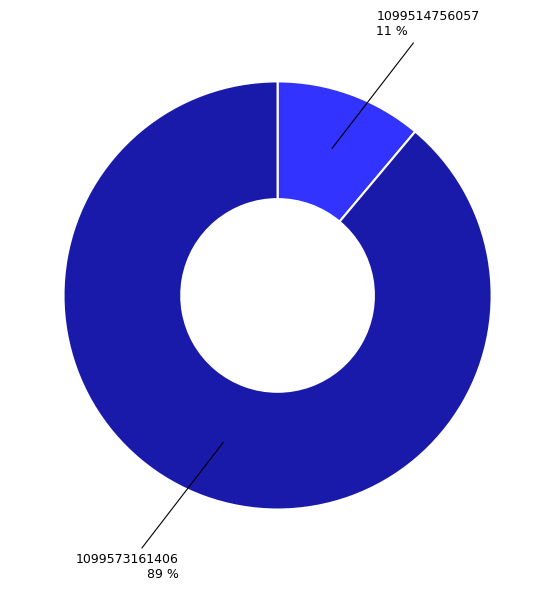

To the nearest percent, what is the average slice percentage?

50%